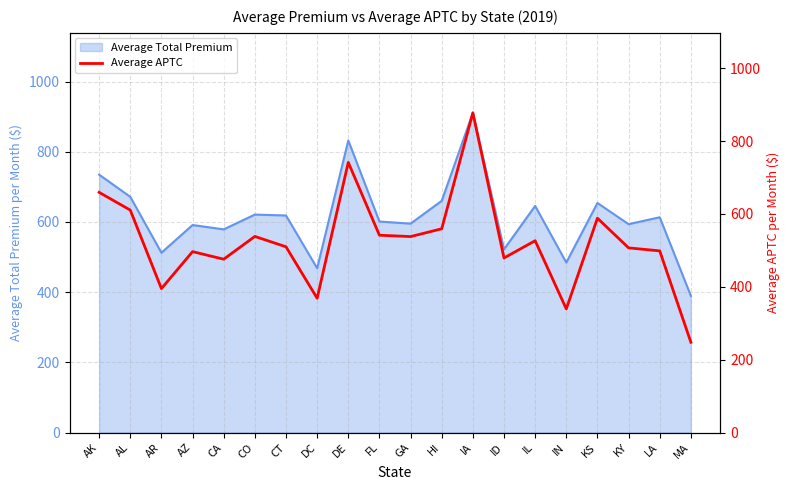

Reading left to right, what are all the values shown in this chart?

AK=659.3	AL=610.5	AR=395.0	AZ=496.5	CA=475.7	CO=538.2	CT=509.8	DC=368.5	DE=741.5	FL=541.6	GA=537.8	HI=559.2	IA=877.6	ID=479.1	IL=526.5	IN=339.2	KS=588.4	KY=506.8	LA=498.6	MA=247.7